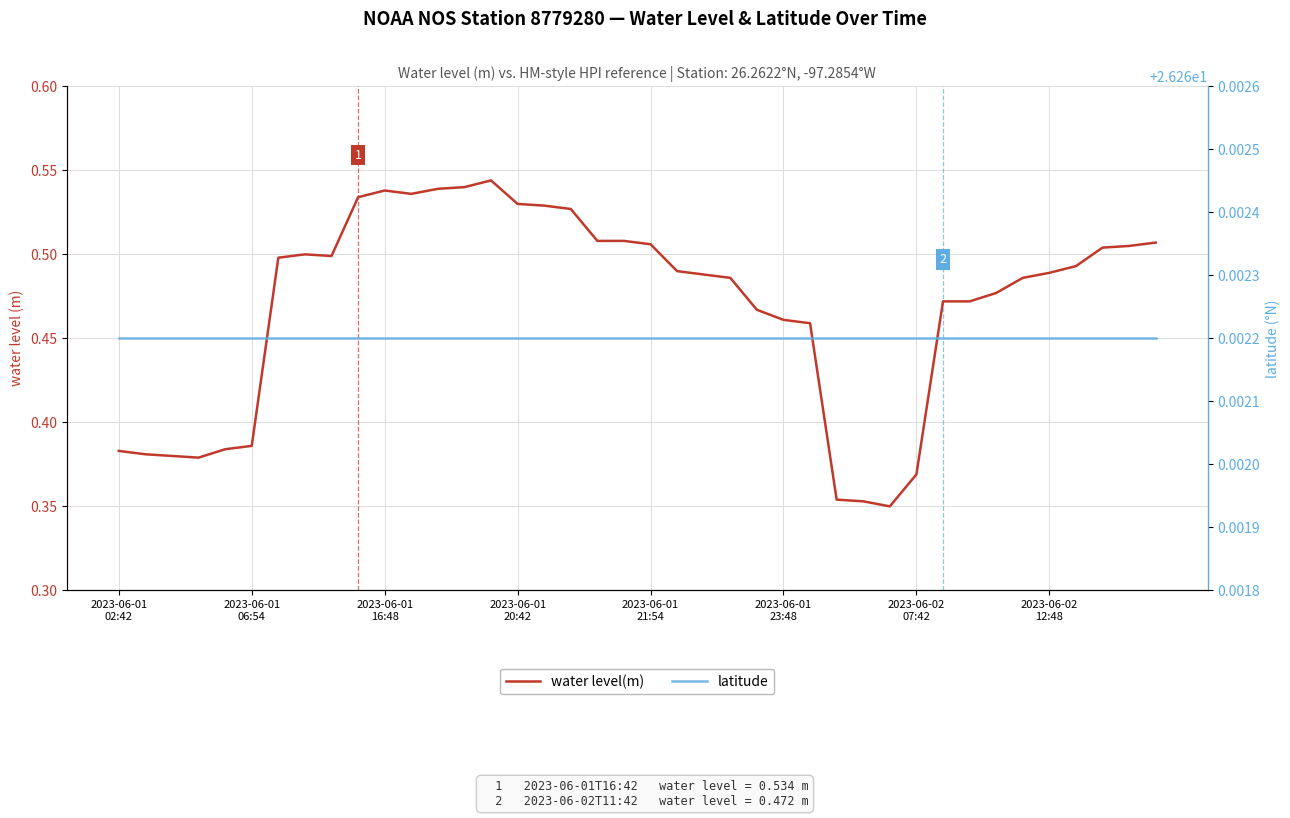

At which category does the chart reach its minimum across all series?

29